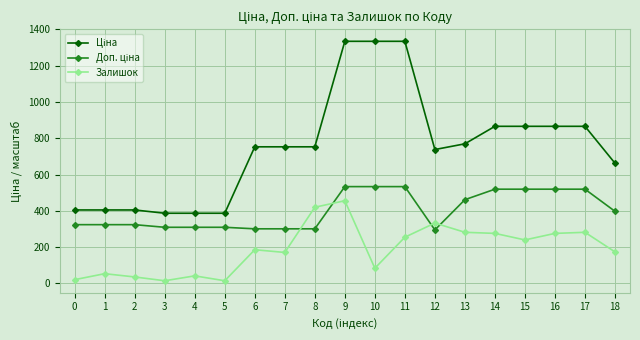

What is the total value across all series at 6?

1240.1